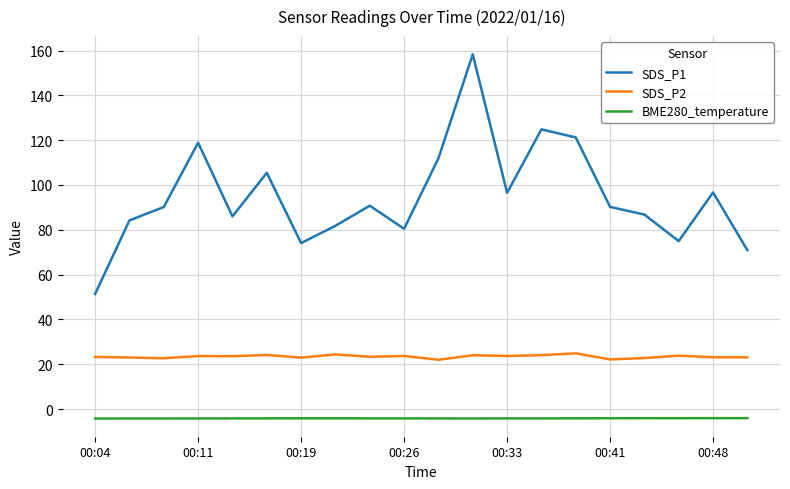

What is the difference between the SDS_P1 values at 00:28 and 00:43?

25.1